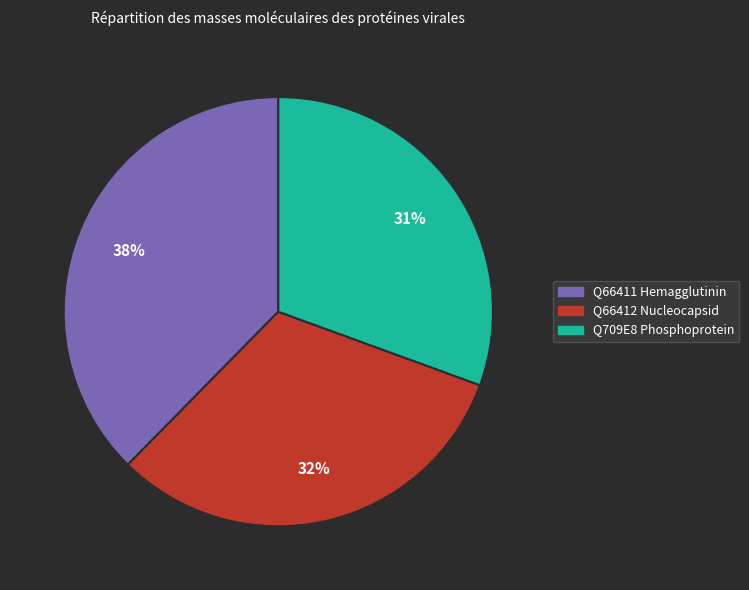

Which slice is the smallest?

Q709E8 Phosphoprotein